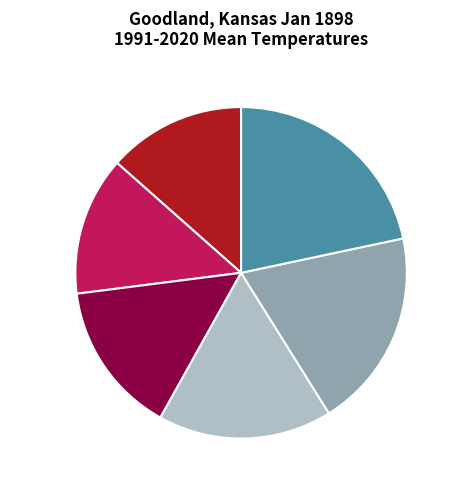

Is it true that Period 6 is 22% of the pie?

True